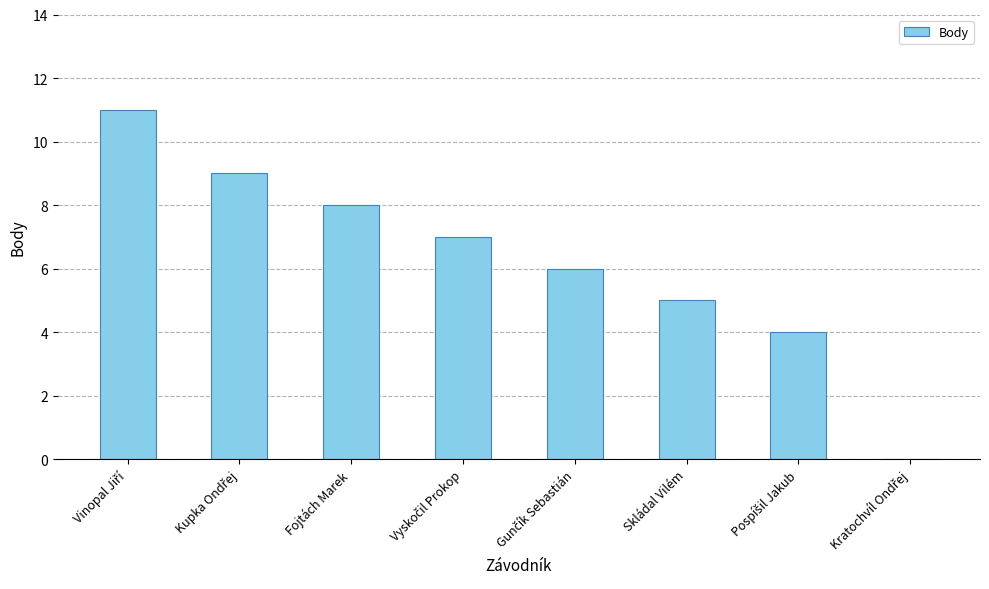

True or false: the data shows 8 at Fojtách Marek.

True